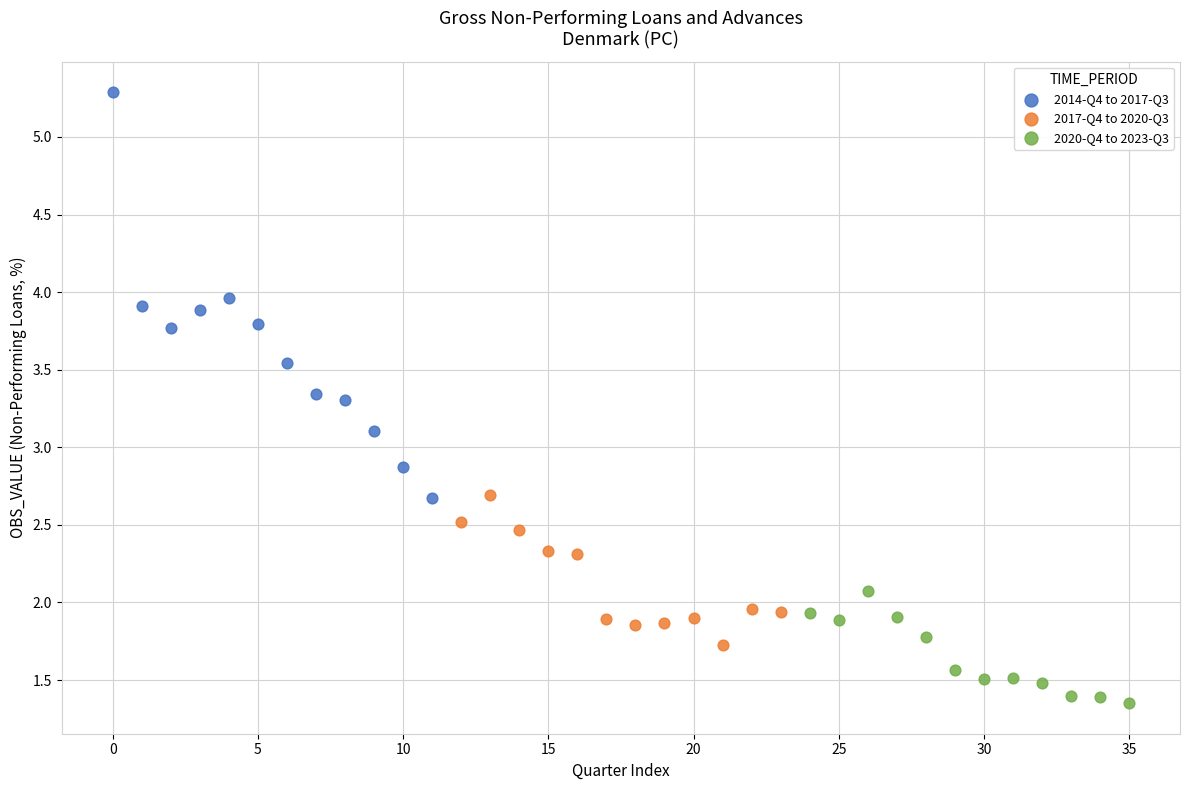

Which series contains the lowest Y value?

2020-Q4 to 2023-Q3